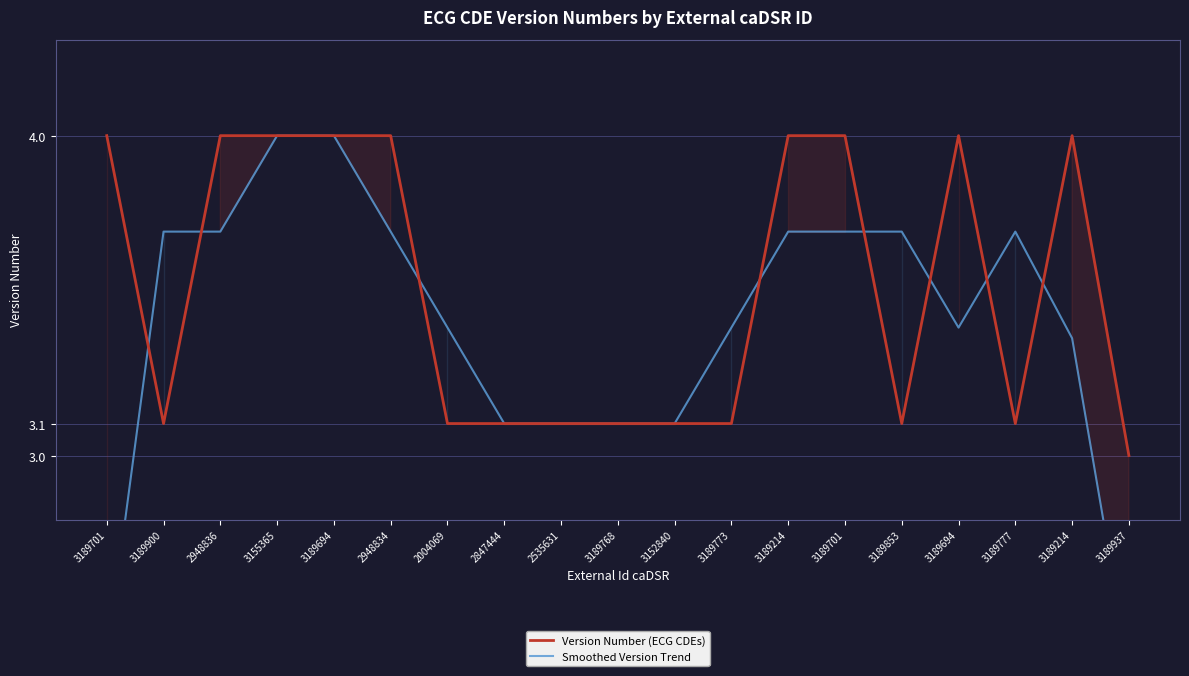

True or false: Version Number (ECG CDEs) has a value of 3.1 at 3189768.

True